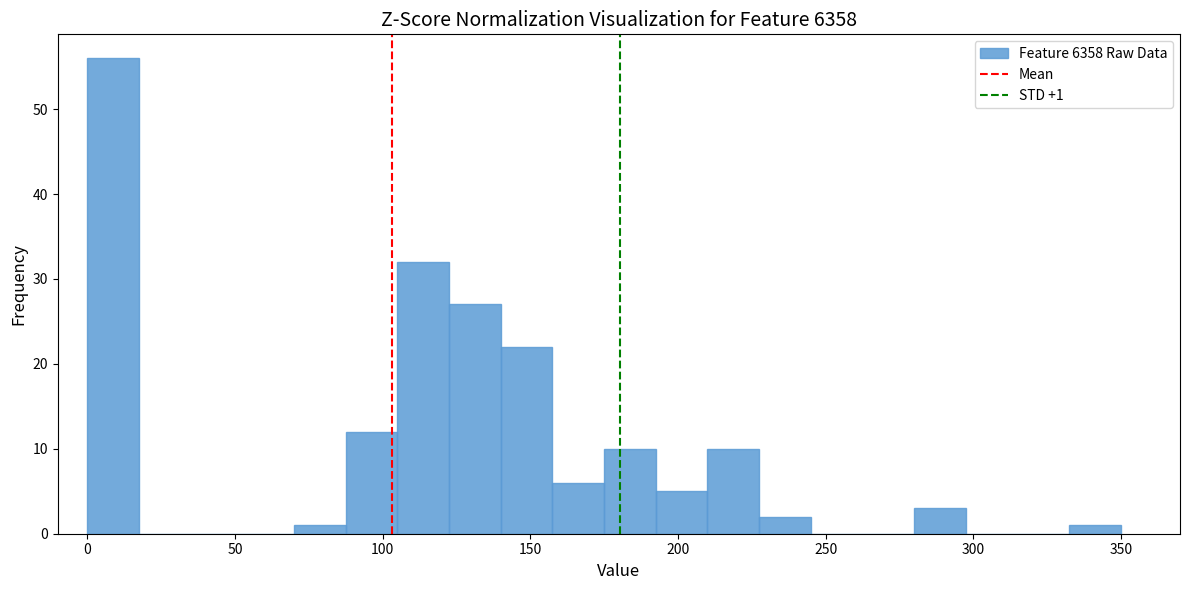

Around what value on the x-axis is the tallest bar? Give the approximate position of its centre, as read against the axis.

10